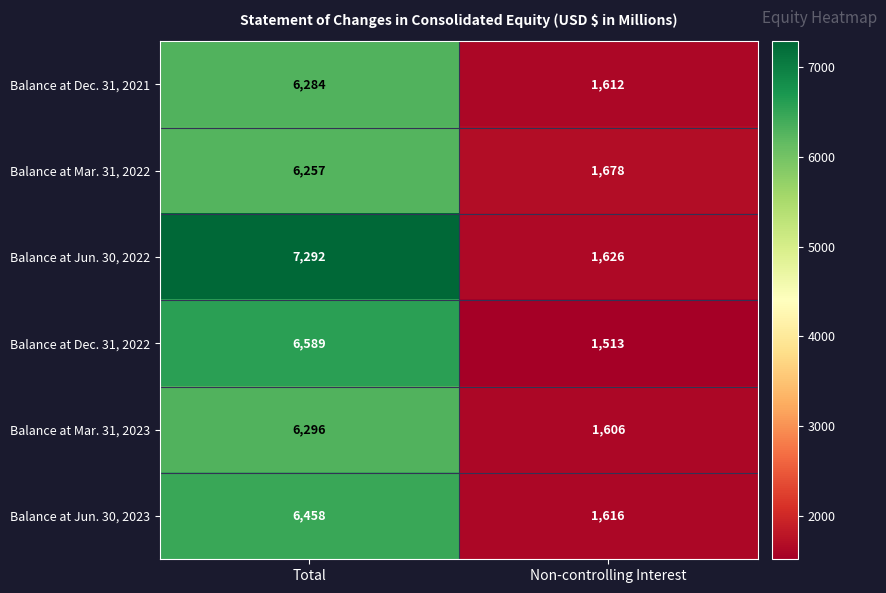

What is the total value across all series at Non-controlling Interest?

9651